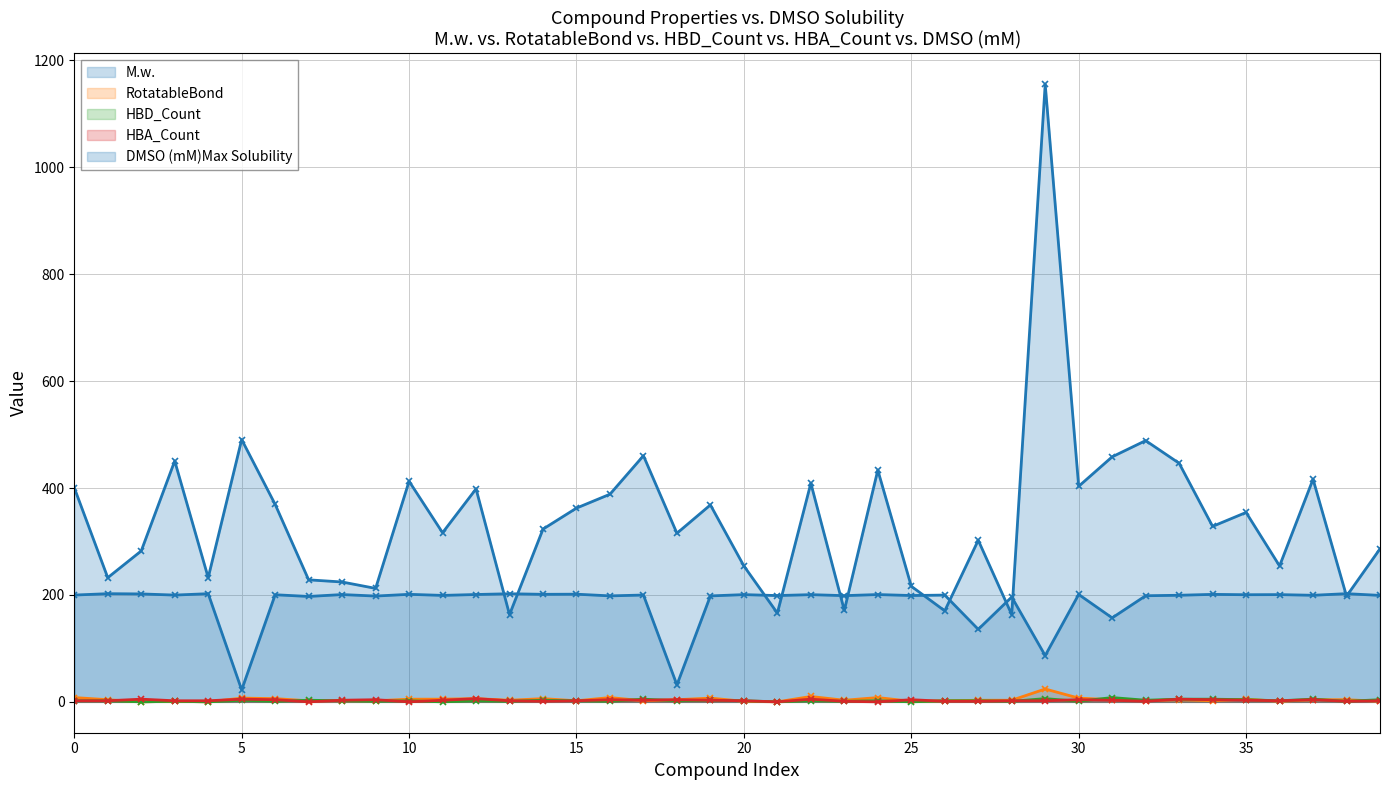

How many lines are shown in the chart?

5